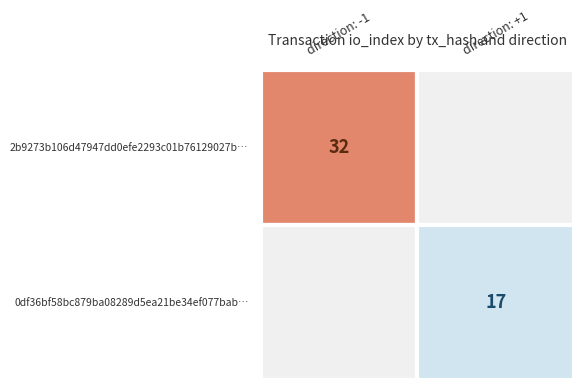

Reading left to right, transcribe all the data shown in this chart.

2b9273b106d47947dd0efe2293c01b76129027b: 0=-1	1=32
0df36bf58bc879ba08289d5ea21be34ef077bab: 0=1	1=17